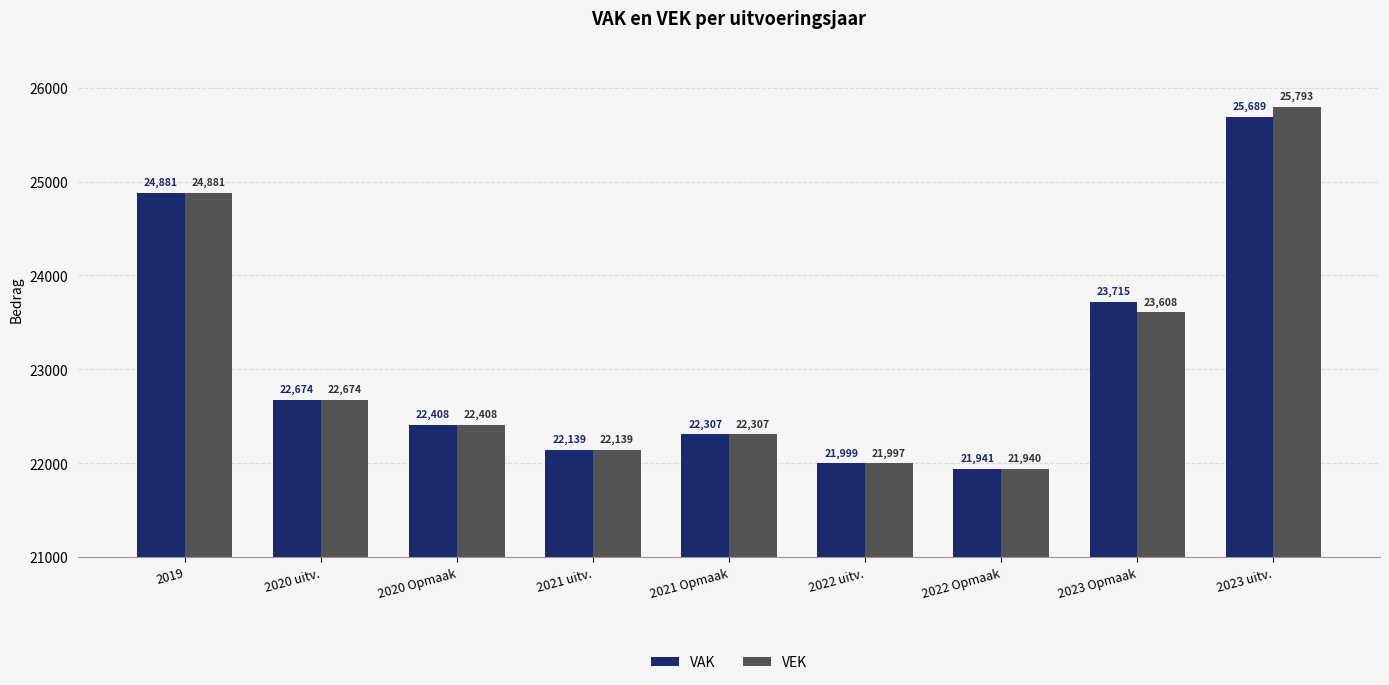

What position from the left is 2023 Opmaak?

8